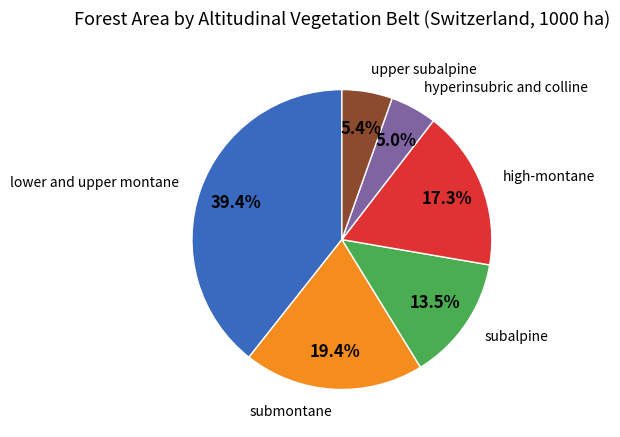

Which slice is the largest?

lower and upper montane